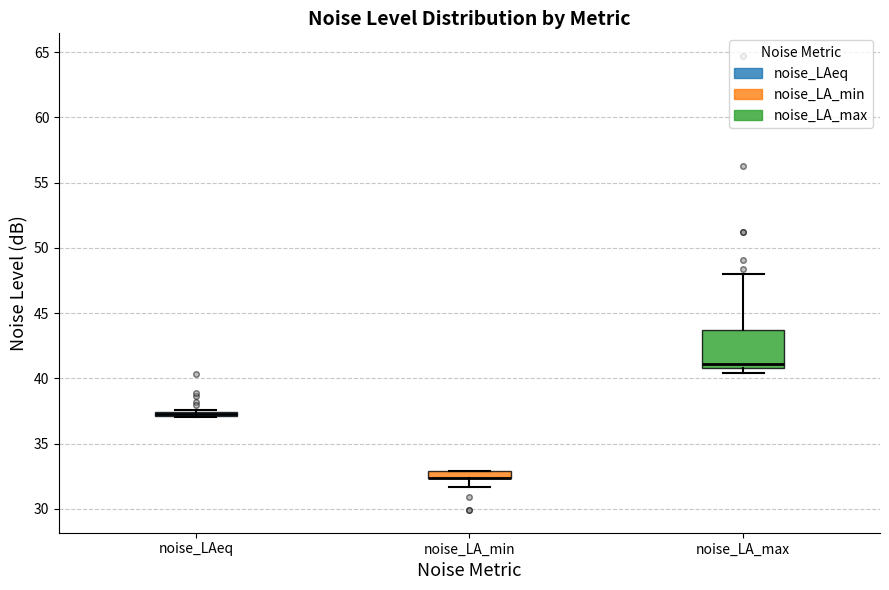

Where is the upper edge of the box for noise_LAeq on the y-axis? The values are not printed on the chart, so give them approximately, as read against the axis.

37.5